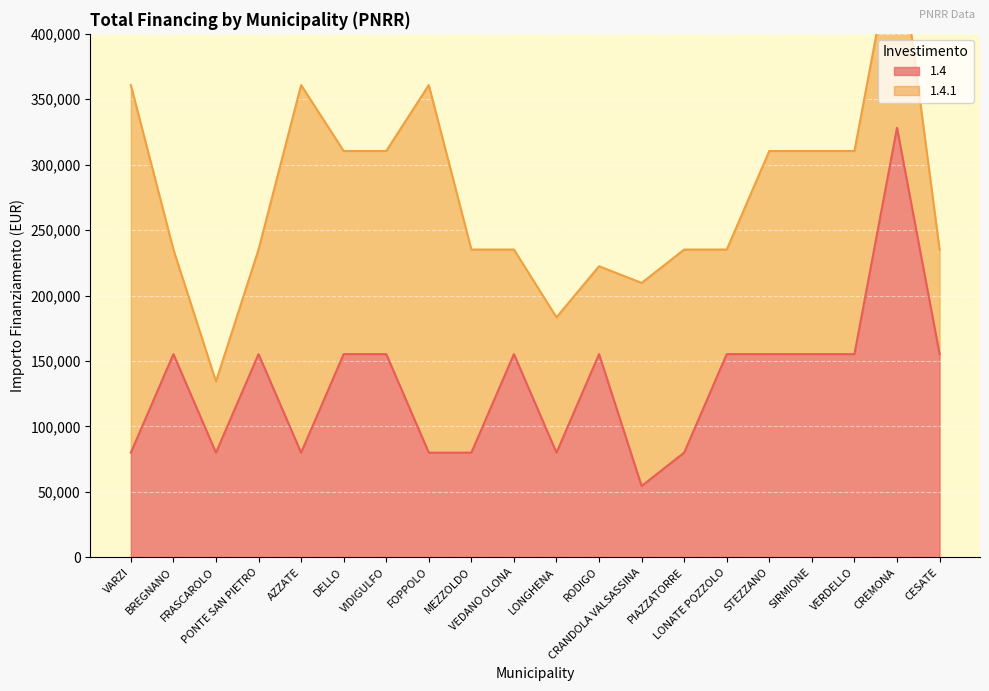

Reading left to right, what are all the values shown in this chart?

79922	155234	79922	155234	79922	155234	155234	79922	79922	155234	79922	155234	54412	79922	155234	155234	155234	155234	328160	155234